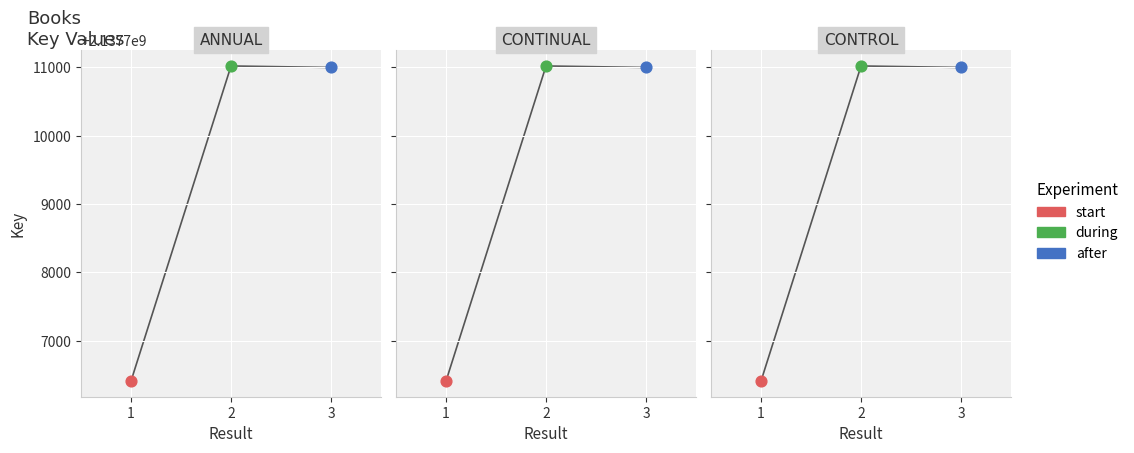

What is the ratio of the value at 2 to the value at 3?

1.0